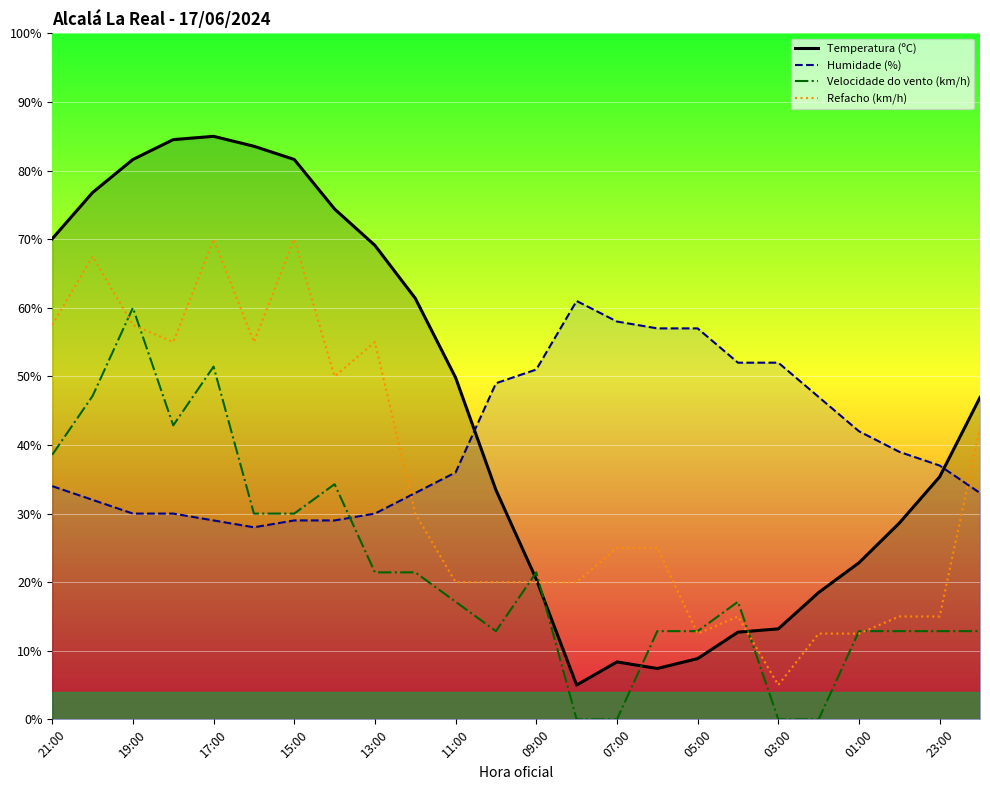

Read the Temperatura (ºC) value at 03:00.

13.2